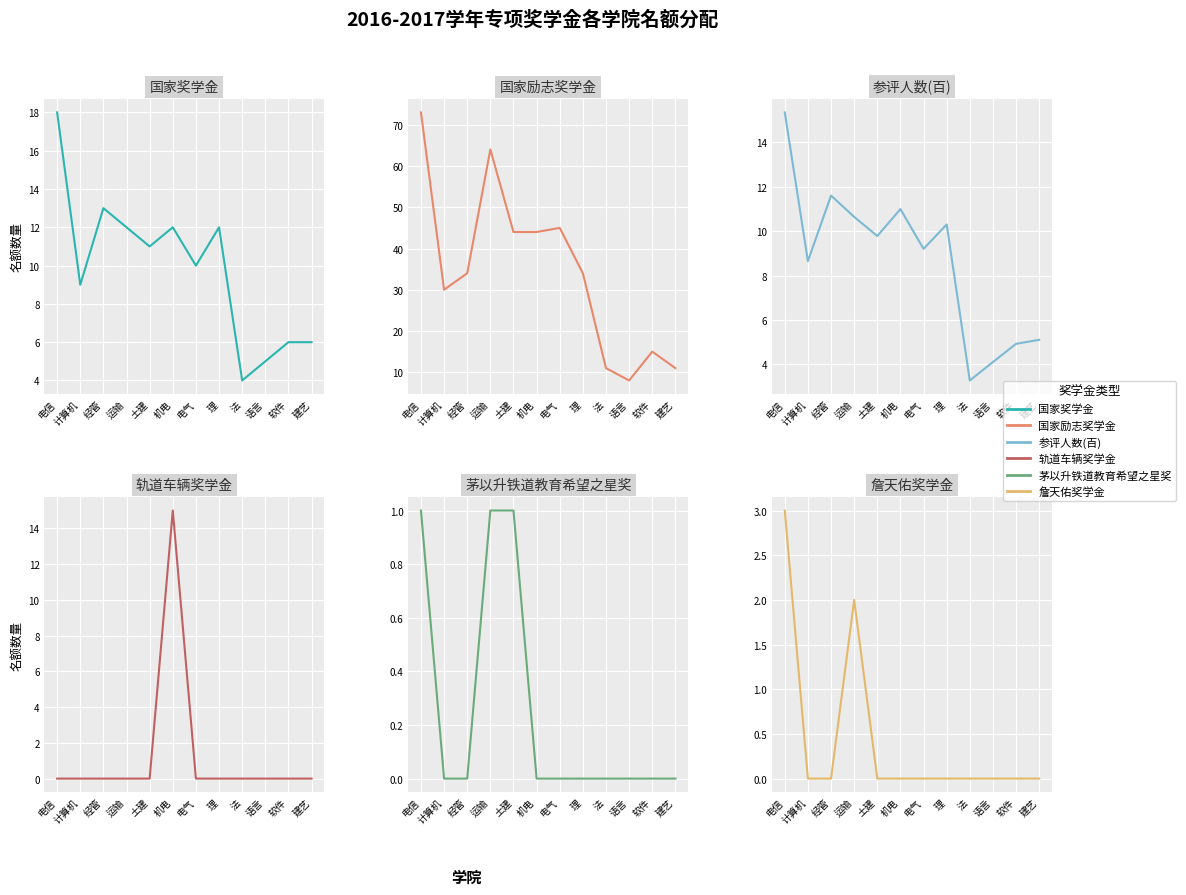

What are all the series names shown in the legend?

国家奖学金, 国家励志奖学金, 参评人数(百), 轨道车辆奖学金, 茅以升铁道教育希望之星奖, 詹天佑奖学金